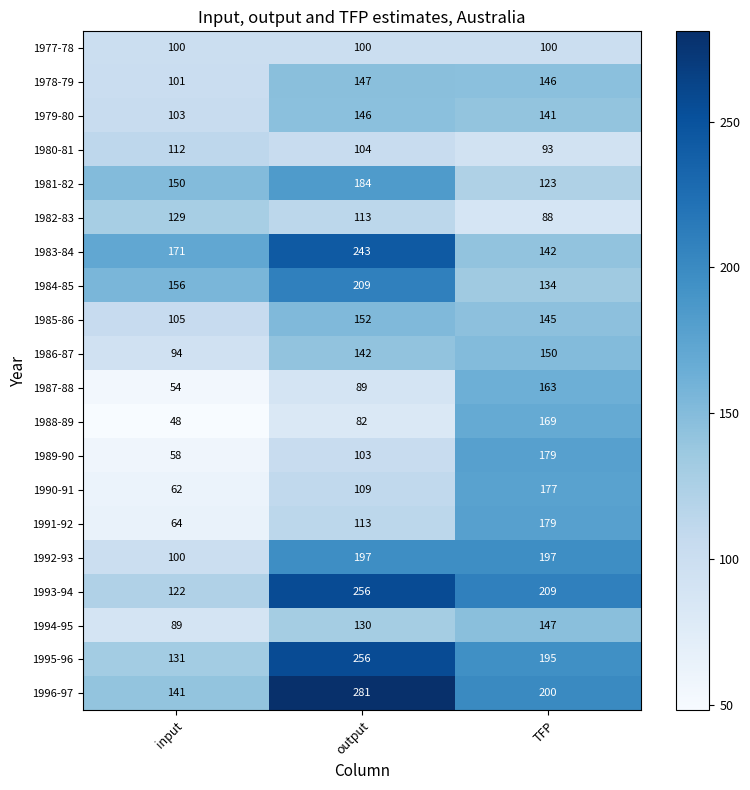

Rank the categories by 1985-86 value from highest to lowest.

output, TFP, input